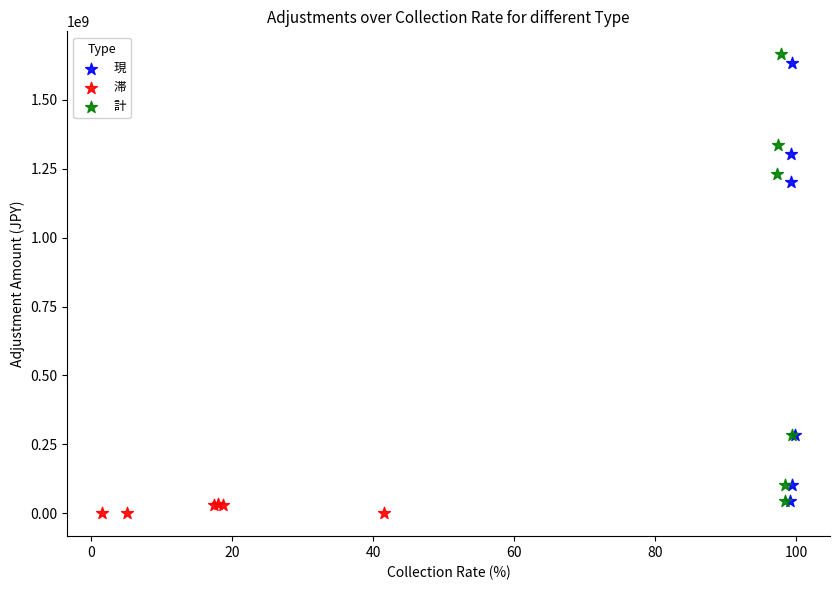

Which series reaches the minimum Y coordinate?

滞